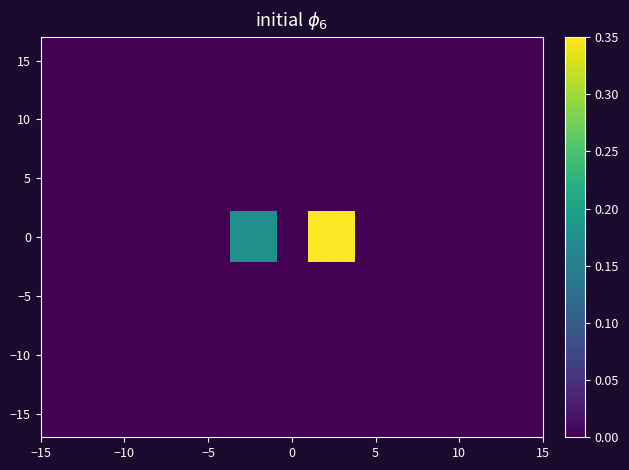

At how many categories does at least one series exceed 0?

6